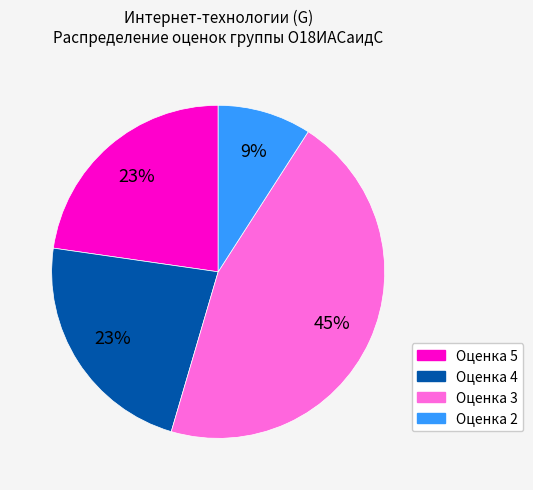

How many slices are in this pie chart?

4